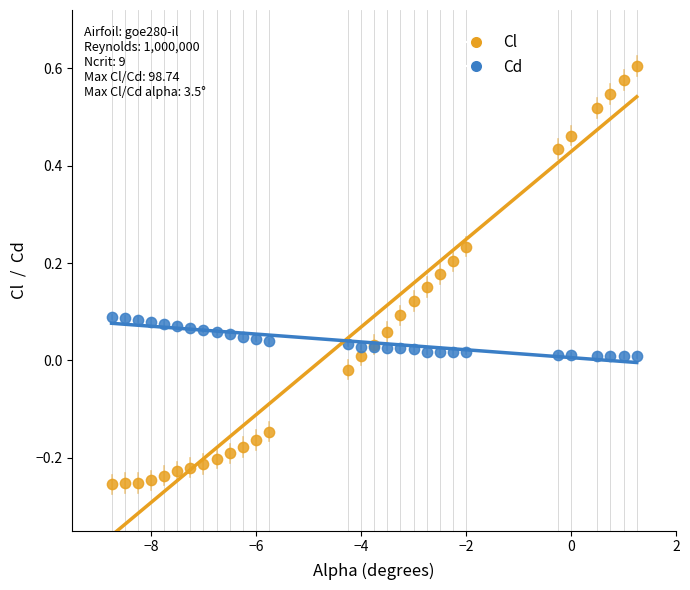

What is the X range (max minus min) for the scatter plot?

10.0